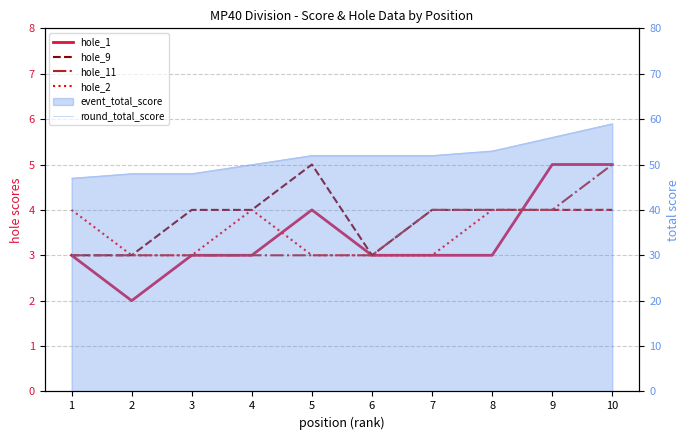

What value does the hole_9 series have at 9?

4